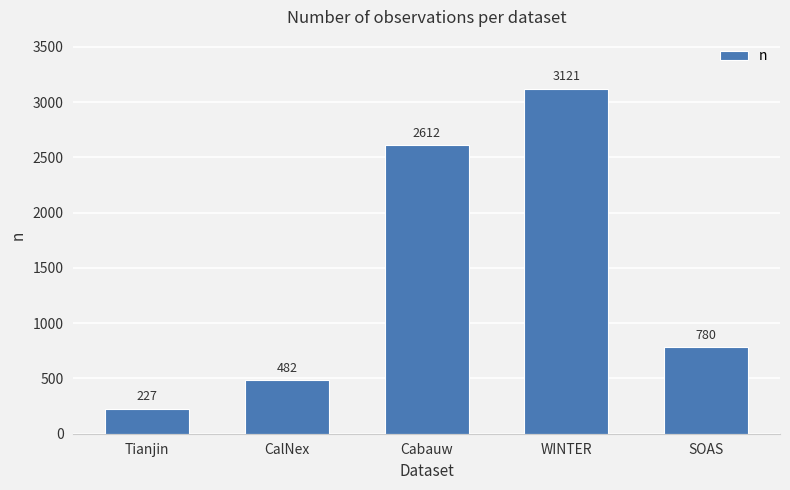

At which label is the value closest to 1674?

SOAS